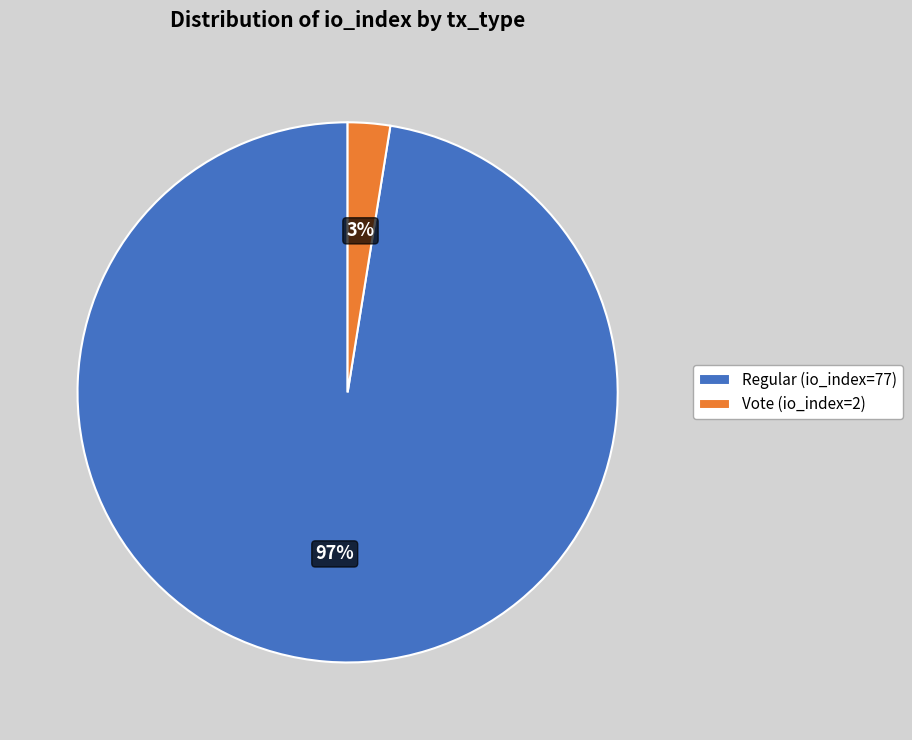

How many slices are in this pie chart?

2